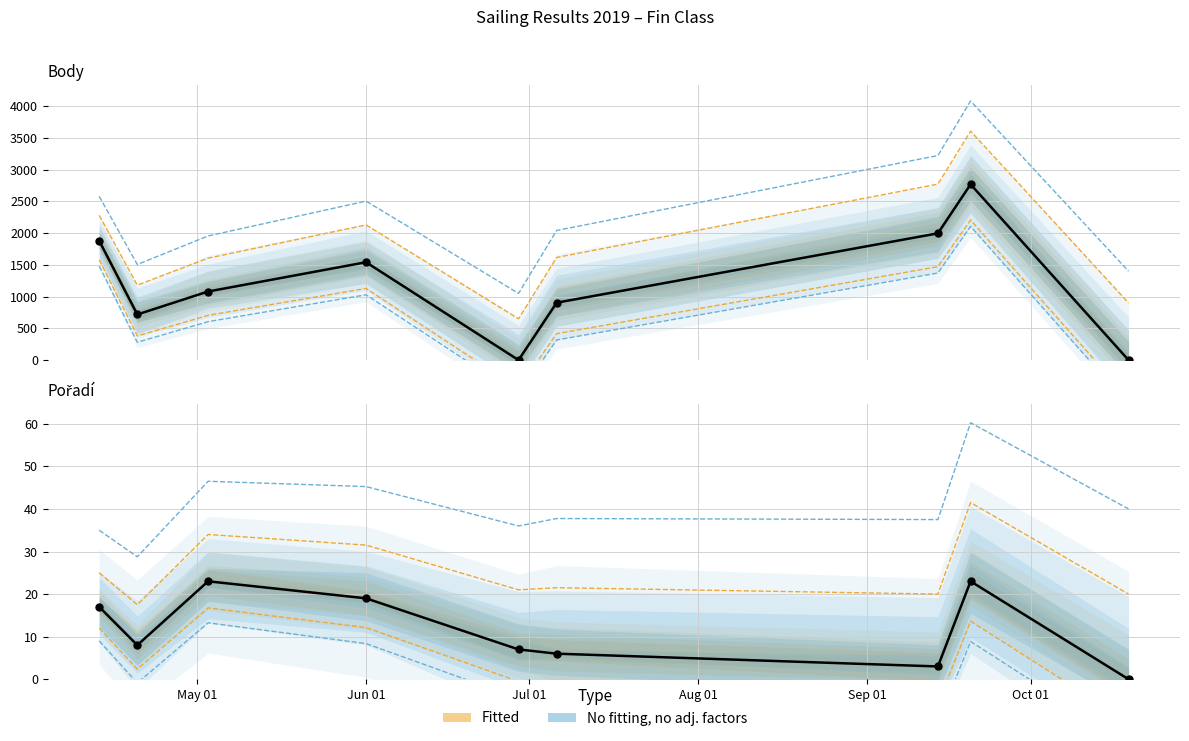

Which series reaches the maximum Y coordinate?

Body